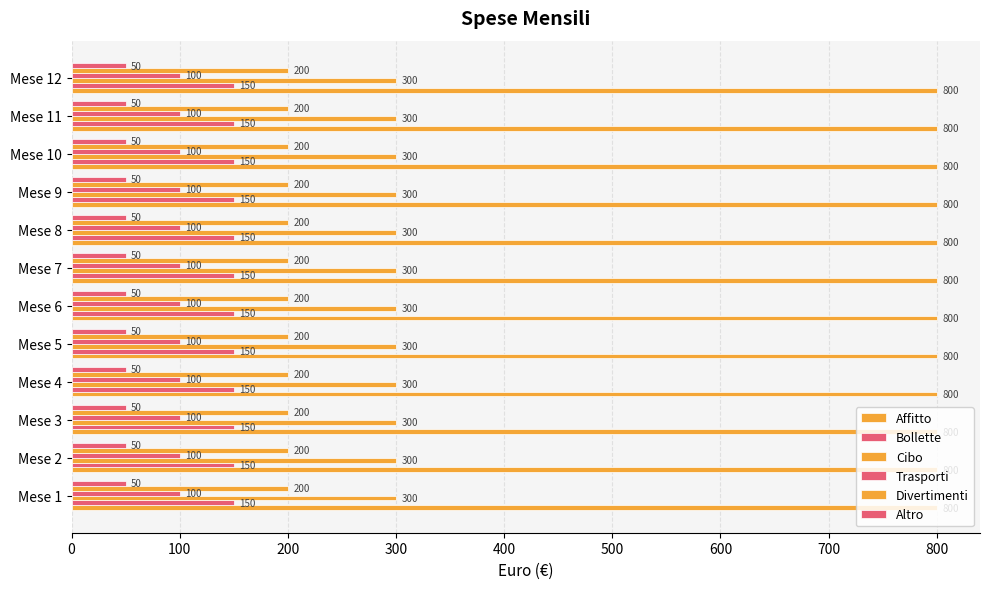

Which category has the highest value in the Affitto series?

Mese 1